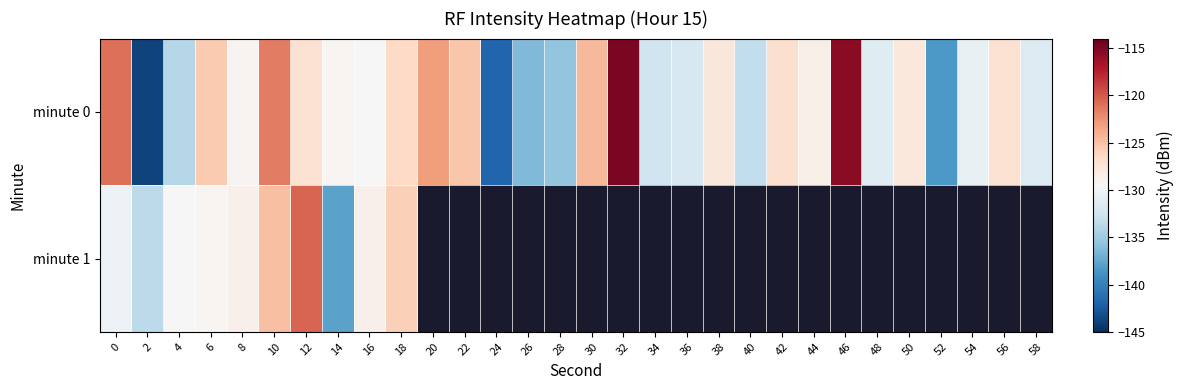

True or false: minute 0 has a value of -127.1 at 12.

True